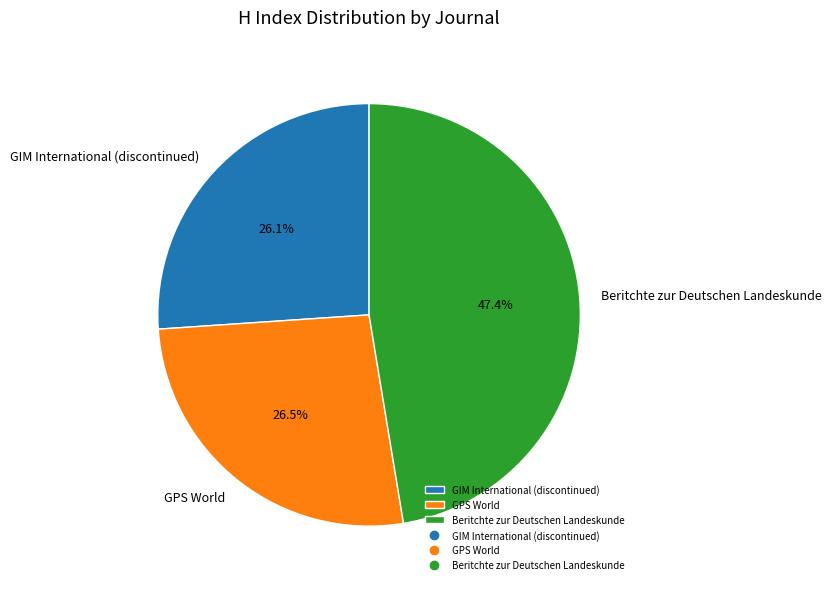

Is GPS World the majority of the pie?

No